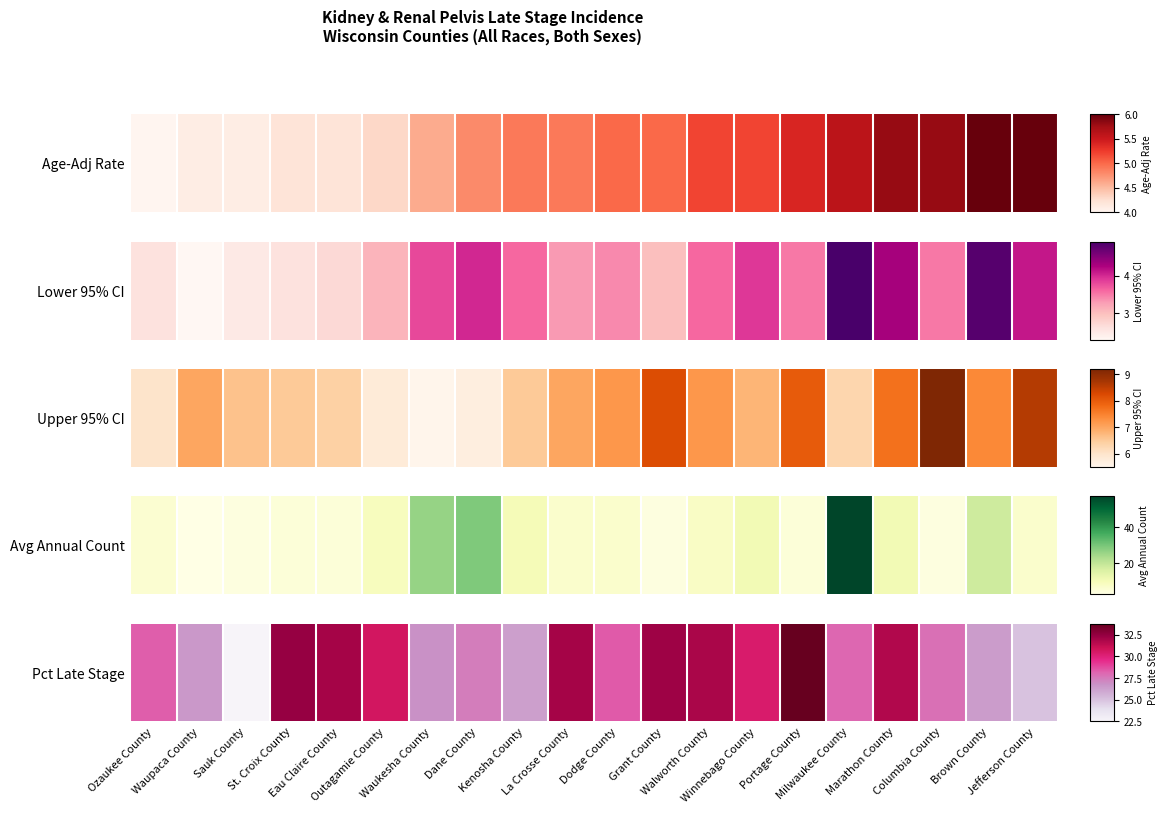

What is the change in value from Milwaukee County to Marathon County?

+3.6